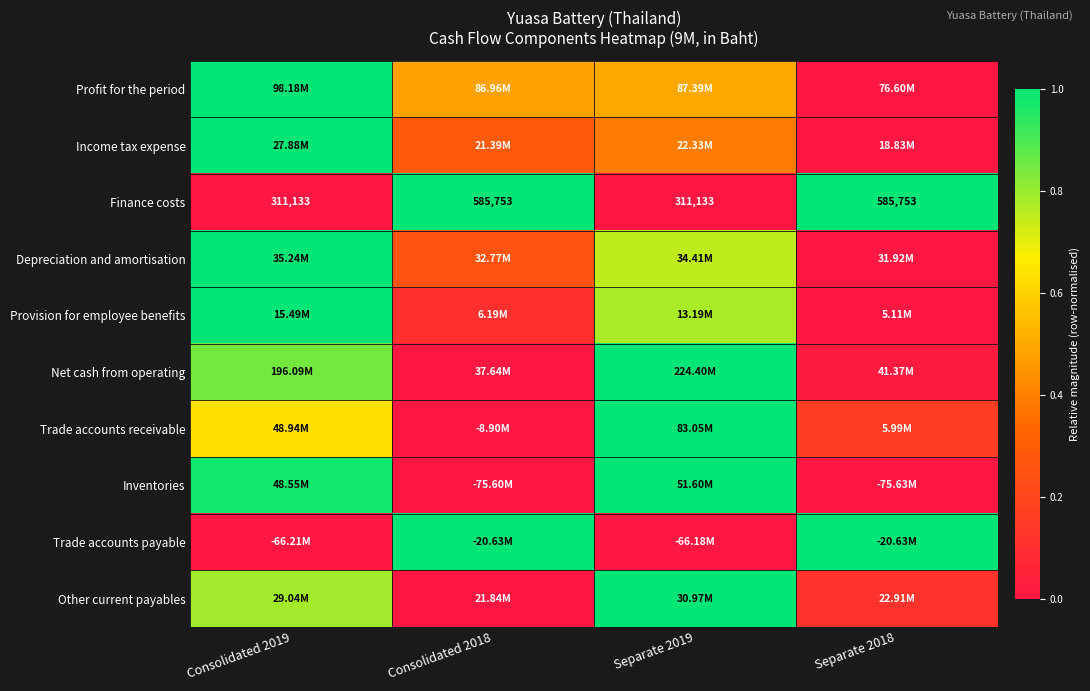

How many categories are shown in the chart?

4